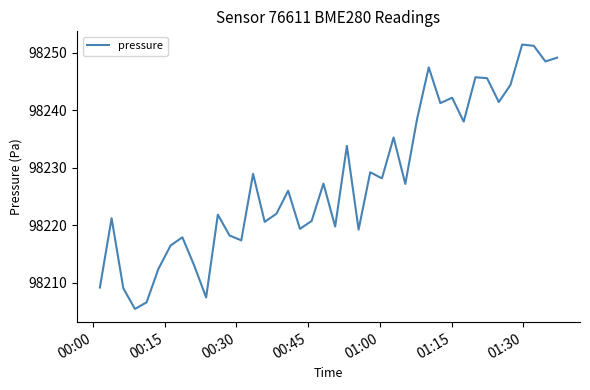

What is the difference between the maximum and minimum values?

46.0